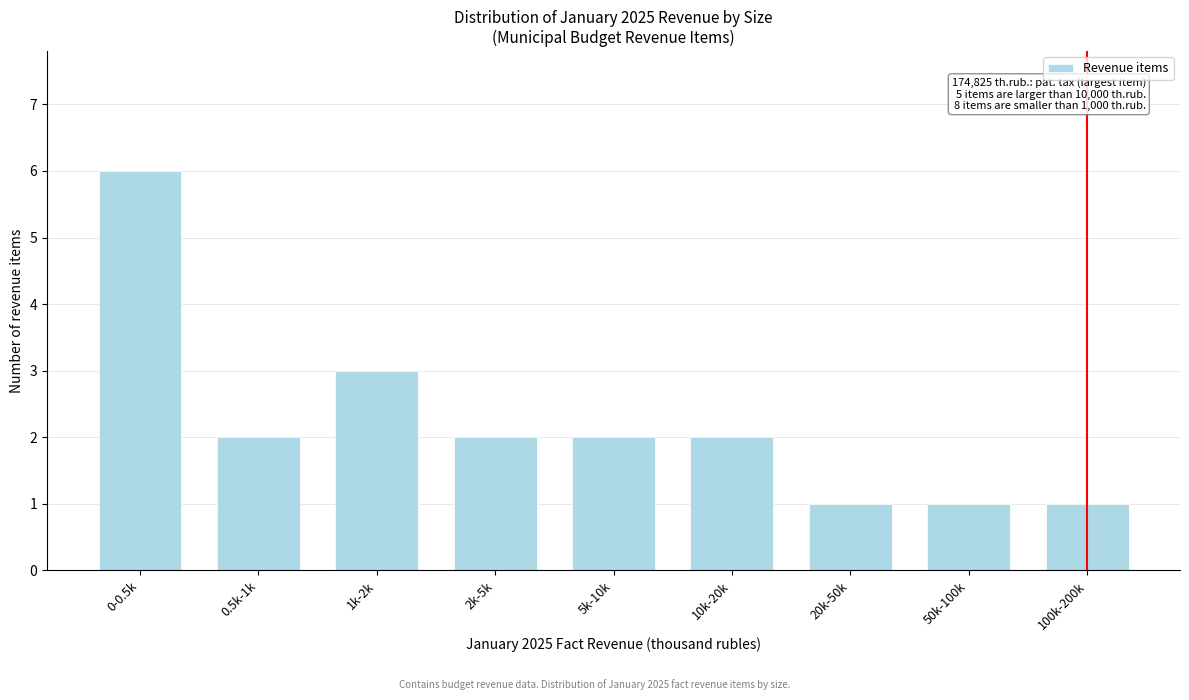

Reading right to left, extract all data points from this chart.

1	1	1	2	2	2	3	2	6